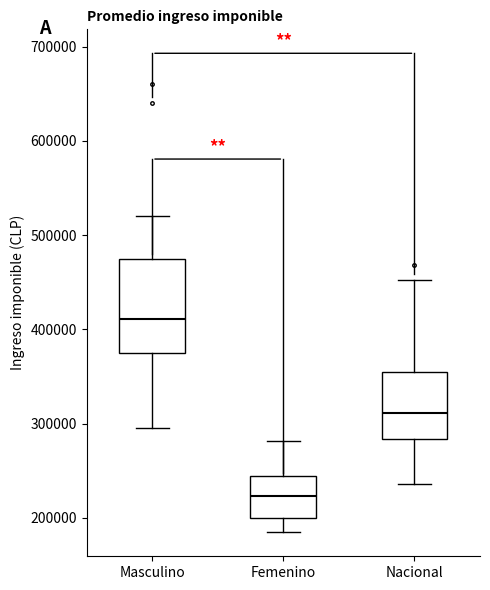

Which box's median line is the highest?

Masculino